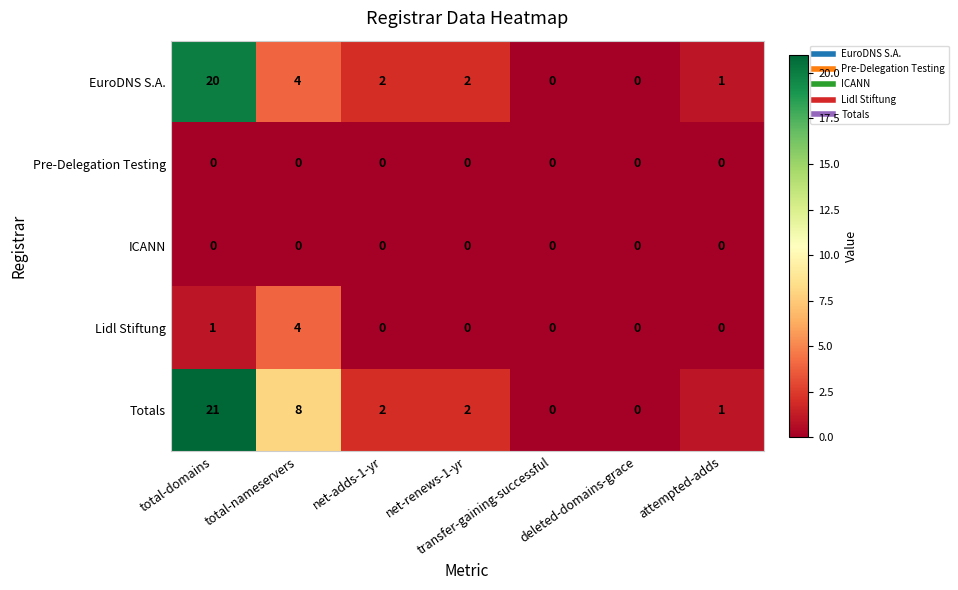

How many values in EuroDNS S.A. are above zero?

5